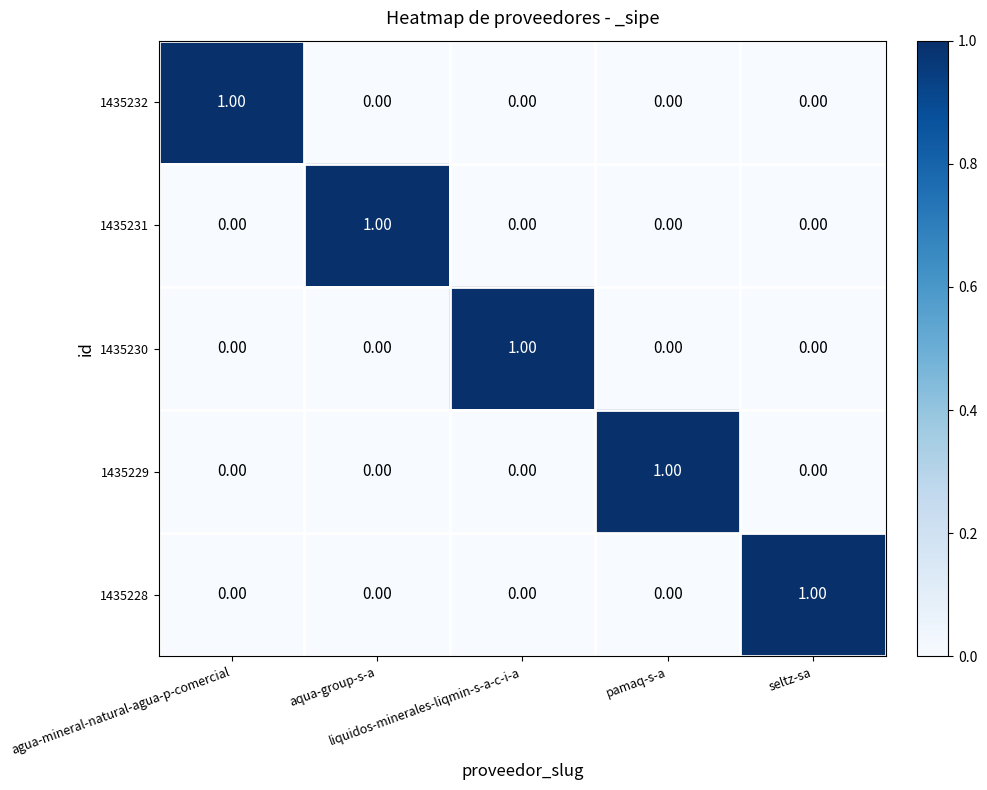

At how many categories does at least one series exceed 0?

5